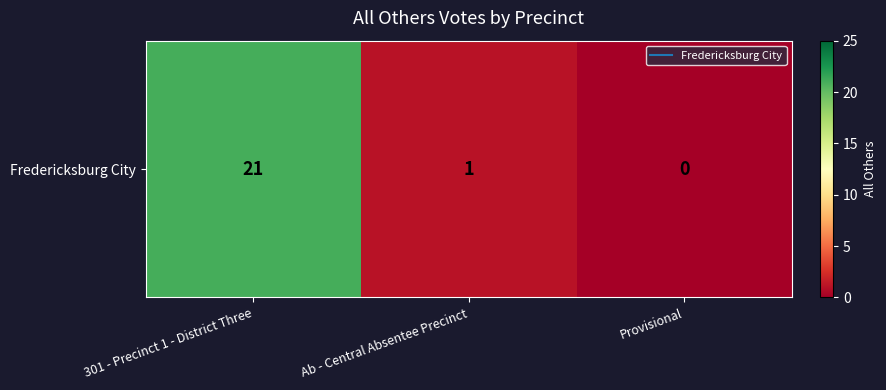

What is the average value?

7